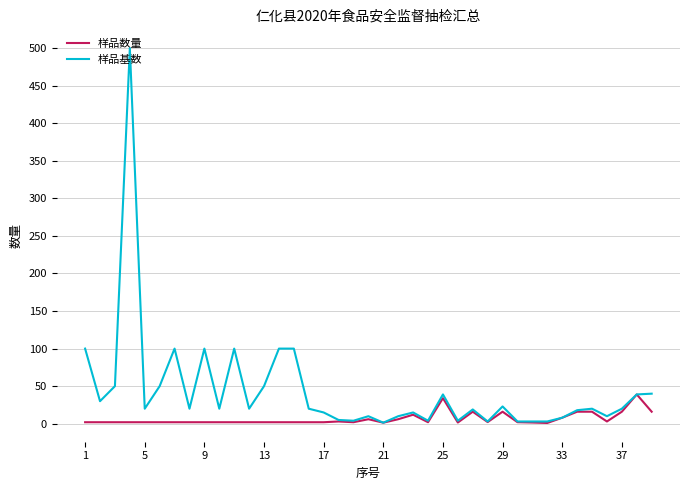

Which series has the largest range (max minus min)?

样品基数